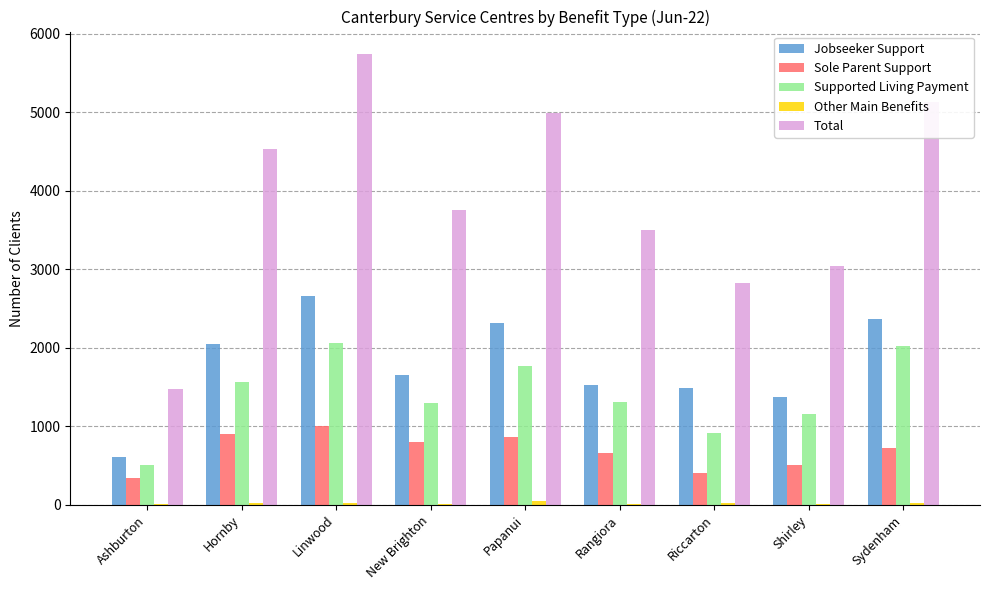

Where is Total nearest to the value 3610?

Rangiora